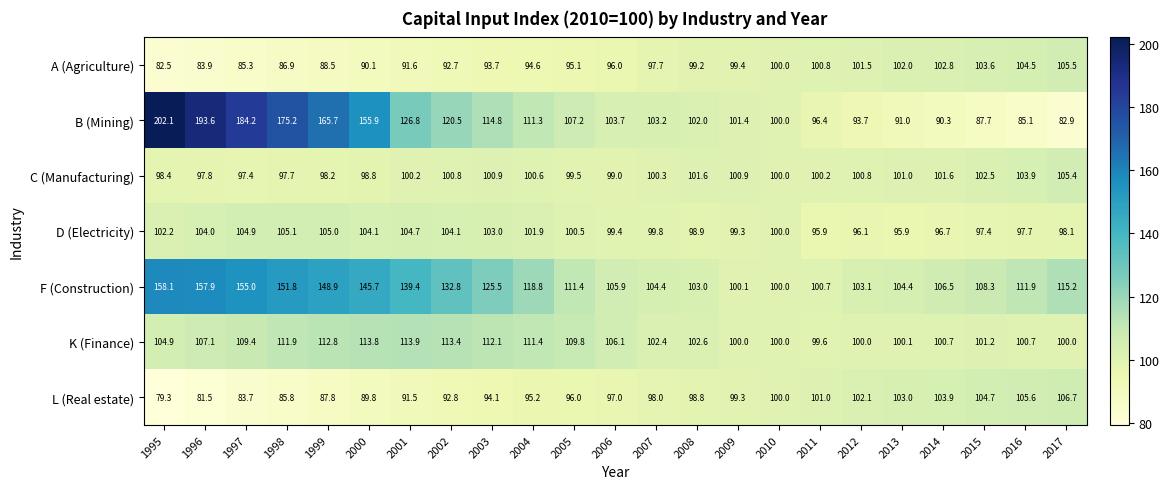

Which label corresponds to the smallest value in the chart?

1995